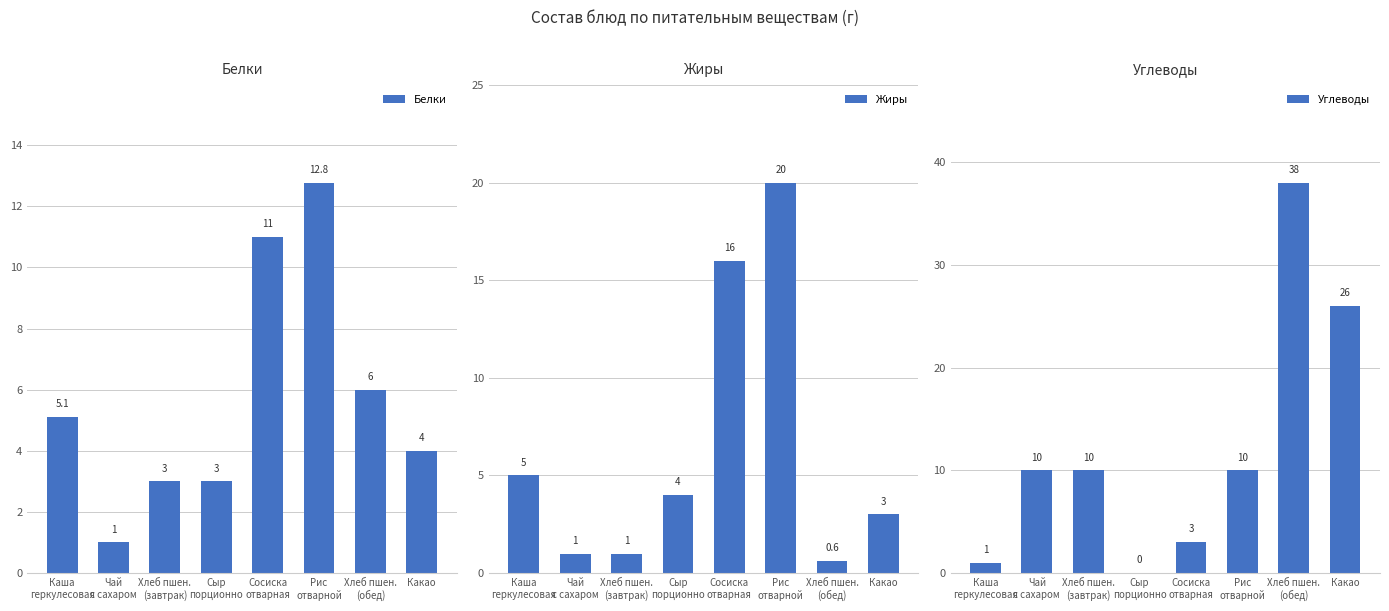

What is the difference between the maximum and minimum values in the Углеводы series?

38.0